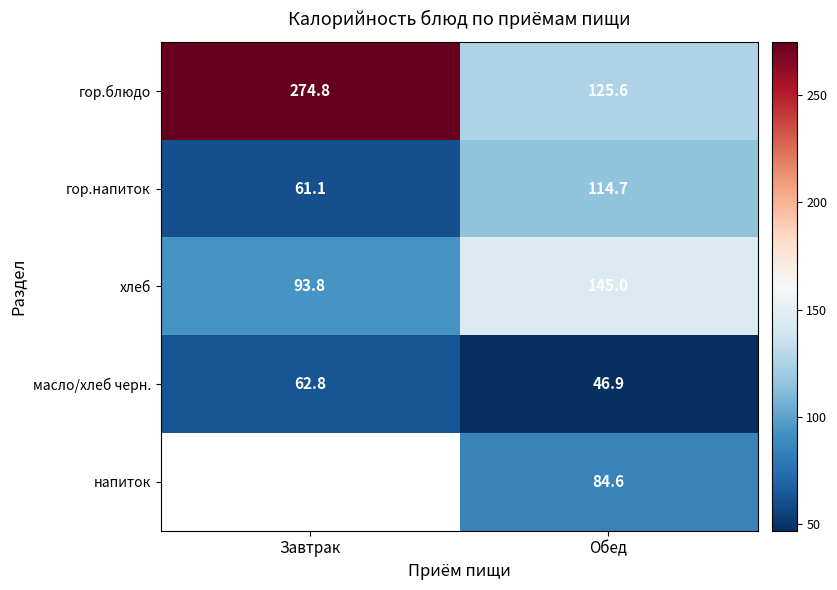

What is the difference between the гор.блюдо values at Завтрак and Обед?

149.2